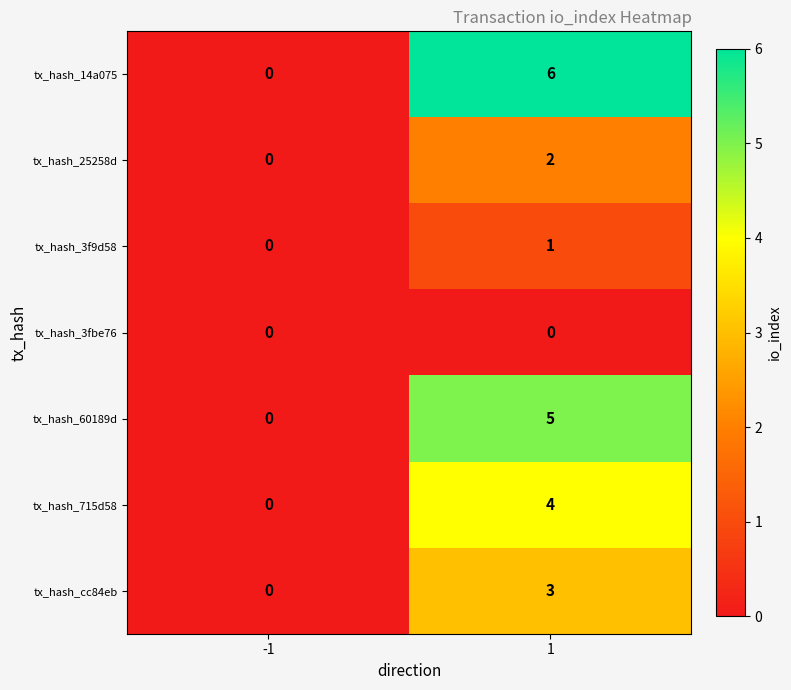

What is the greatest value displayed?

6